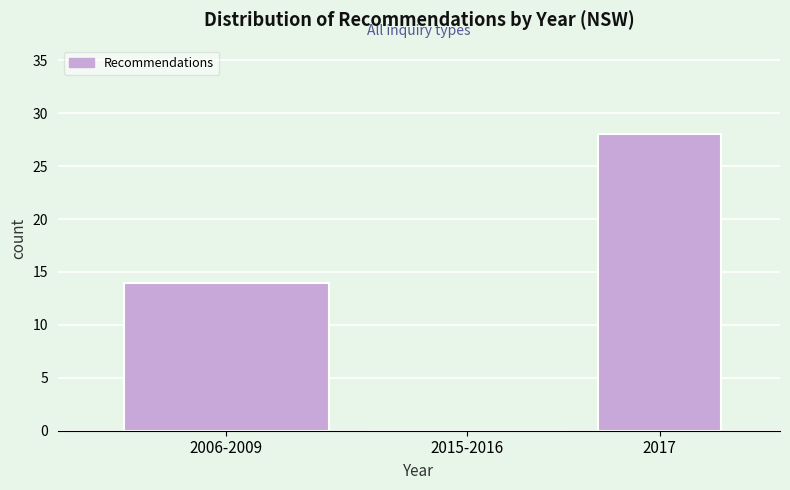

Reading right to left, extract all data points from this chart.

2017=28	2015-2016=0	2006-2009=14